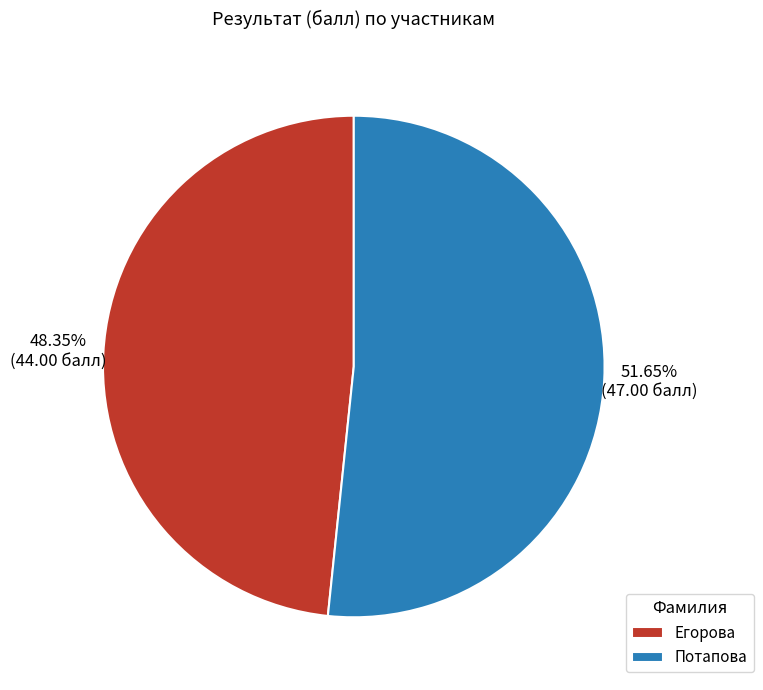

Is there any slice that represents more than half of the pie?

Yes